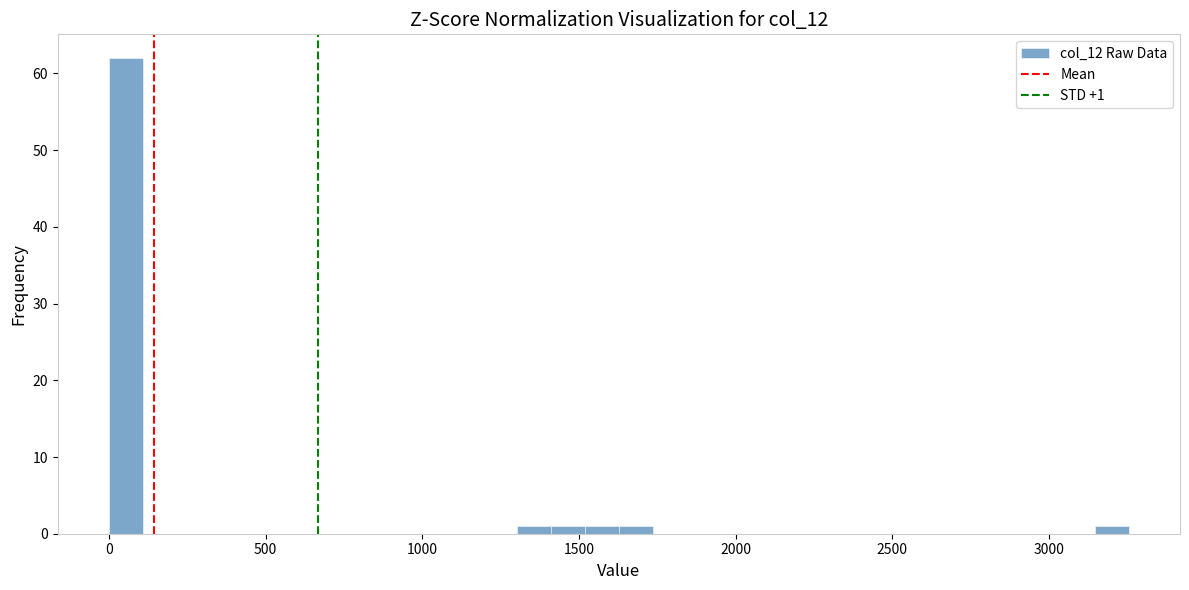

Read against the x-axis, roughly where is the centre of the tallest bar?

50